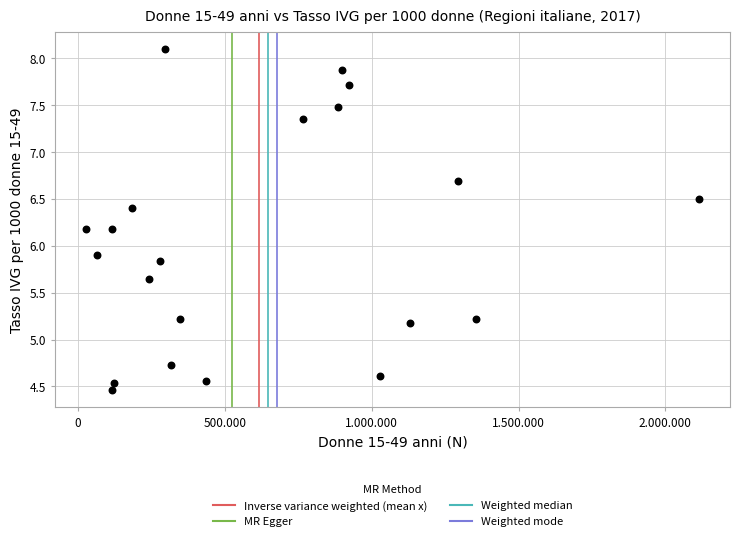

What is the range of Y values (max minus min)?

3.6